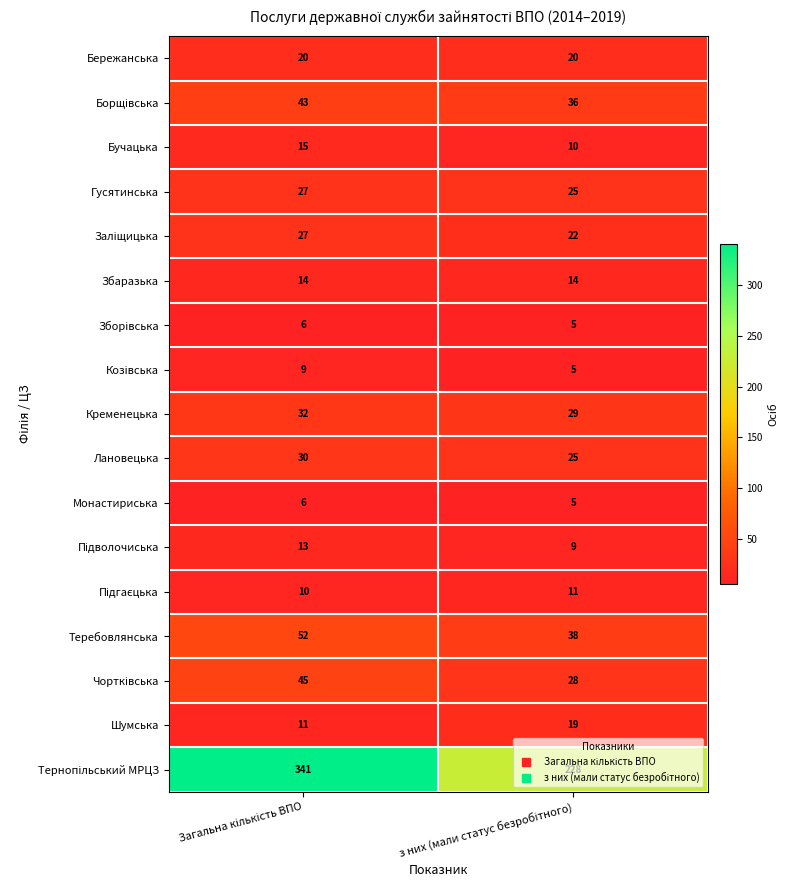

At how many categories does at least one series exceed 30?

2